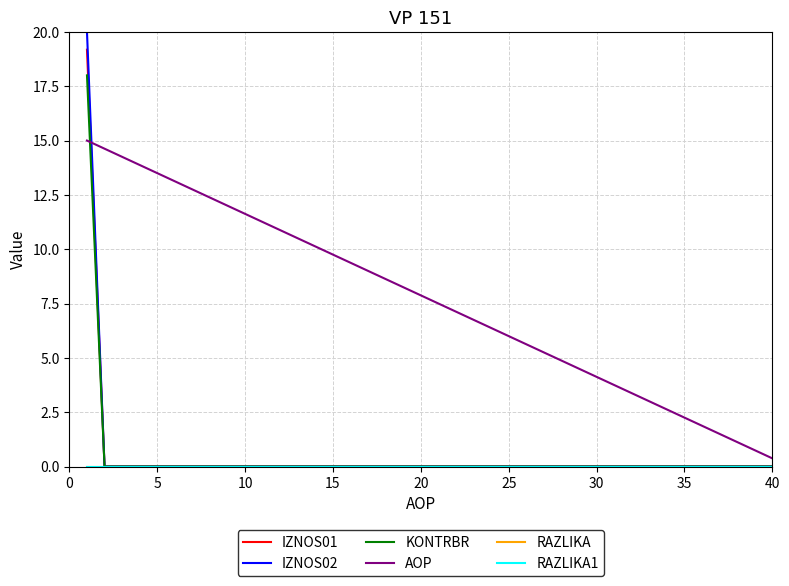

Reading left to right, transcribe all the data shown in this chart.

IZNOS01: 19.2	0.0	0.0	0.0	0.0	0.0	0.0	0.0	0.0	0.0	0.0	0.0	0.0	0.0	0.0	0.0	0.0	0.0	0.0	0.0	0.0	0.0	0.0	0.0	0.0	0.0	0.0	0.0	0.0	0.0	0.0	0.0	0.0	0.0	0.0	0.0	0.0	0.0	0.0	0.0
IZNOS02: 20.0	0.0	0.0	0.0	0.0	0.0	0.0	0.0	0.0	0.0	0.0	0.0	0.0	0.0	0.0	0.0	0.0	0.0	0.0	0.0	0.0	0.0	0.0	0.0	0.0	0.0	0.0	0.0	0.0	0.0	0.0	0.0	0.0	0.0	0.0	0.0	0.0	0.0	0.0	0.0
KONTRBR: 18.0	0.0	0.0	0.0	0.0	0.0	0.0	0.0	0.0	0.0	0.0	0.0	0.0	0.0	0.0	0.0	0.0	0.0	0.0	0.0	0.0	0.0	0.0	0.0	0.0	0.0	0.0	0.0	0.0	0.0	0.0	0.0	0.0	0.0	0.0	0.0	0.0	0.0	0.0	0.0
AOP: 15.0	14.6	14.2	13.9	13.5	13.1	12.8	12.4	12.0	11.6	11.2	10.9	10.5	10.1	9.8	9.4	9.0	8.6	8.2	7.9	7.5	7.1	6.8	6.4	6.0	5.6	5.2	4.9	4.5	4.1	3.8	3.4	3.0	2.6	2.2	1.9	1.5	1.1	0.8	0.4
RAZLIKA: 0.0	0.0	0.0	0.0	0.0	0.0	0.0	0.0	0.0	0.0	0.0	0.0	0.0	0.0	0.0	0.0	0.0	0.0	0.0	0.0	0.0	0.0	0.0	0.0	0.0	0.0	0.0	0.0	0.0	0.0	0.0	0.0	0.0	0.0	0.0	0.0	0.0	0.0	0.0	0.0
RAZLIKA1: 0.0	0.0	0.0	0.0	0.0	0.0	0.0	0.0	0.0	0.0	0.0	0.0	0.0	0.0	0.0	0.0	0.0	0.0	0.0	0.0	0.0	0.0	0.0	0.0	0.0	0.0	0.0	0.0	0.0	0.0	0.0	0.0	0.0	0.0	0.0	0.0	0.0	0.0	0.0	0.0